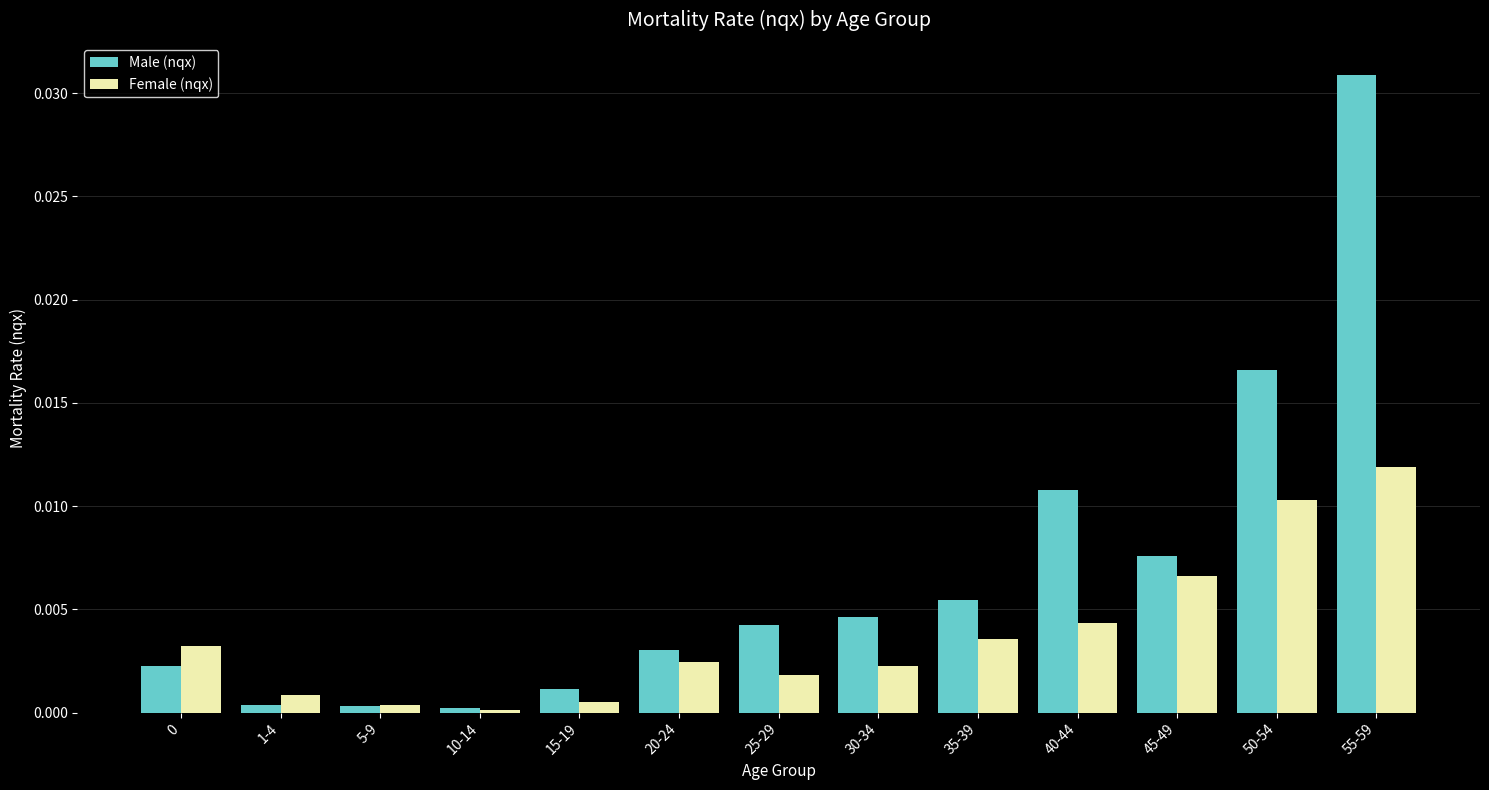

What are all the series names shown in the legend?

Male (nqx), Female (nqx)